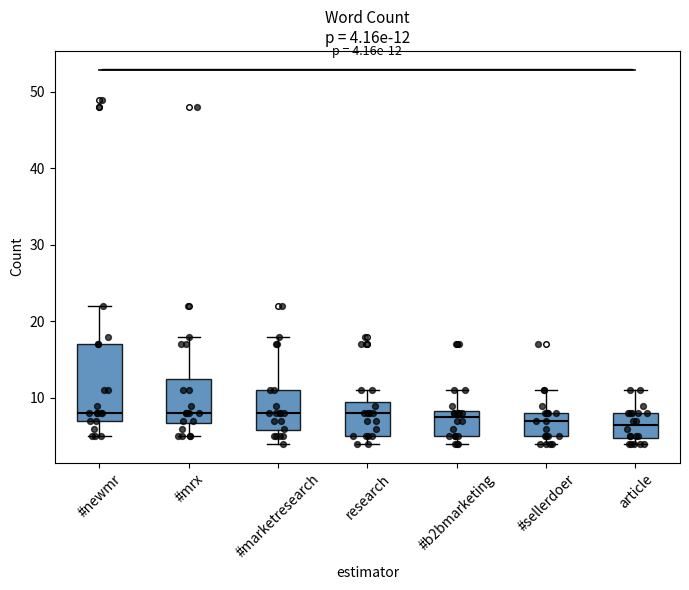

Which box is the tallest, from its lower edge to its upper edge?

#newmr